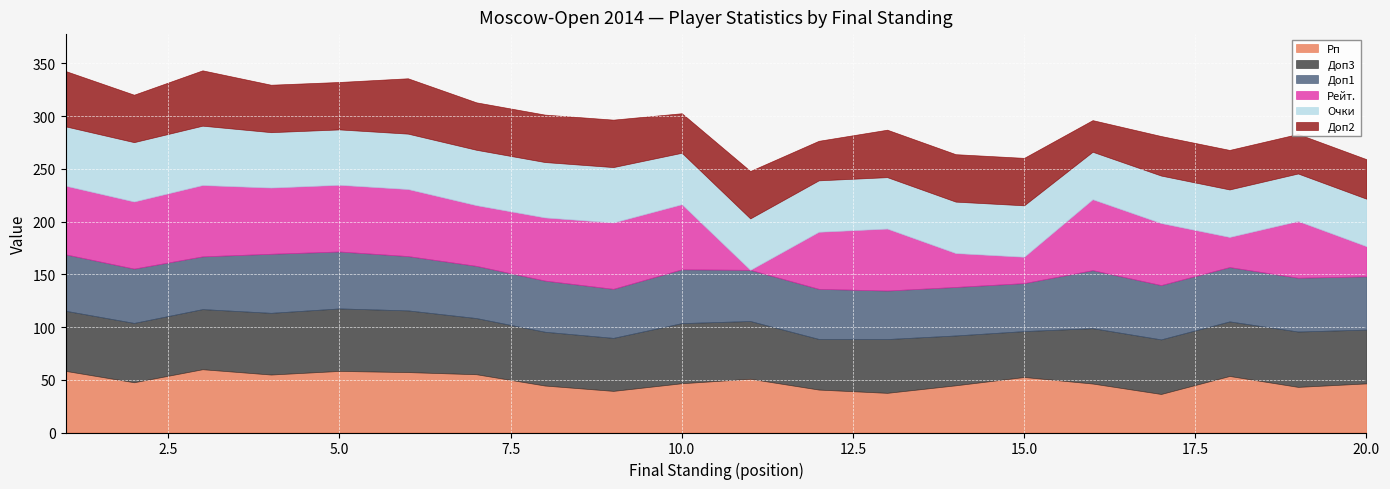

What is the highest value of the Рп series?

60.0